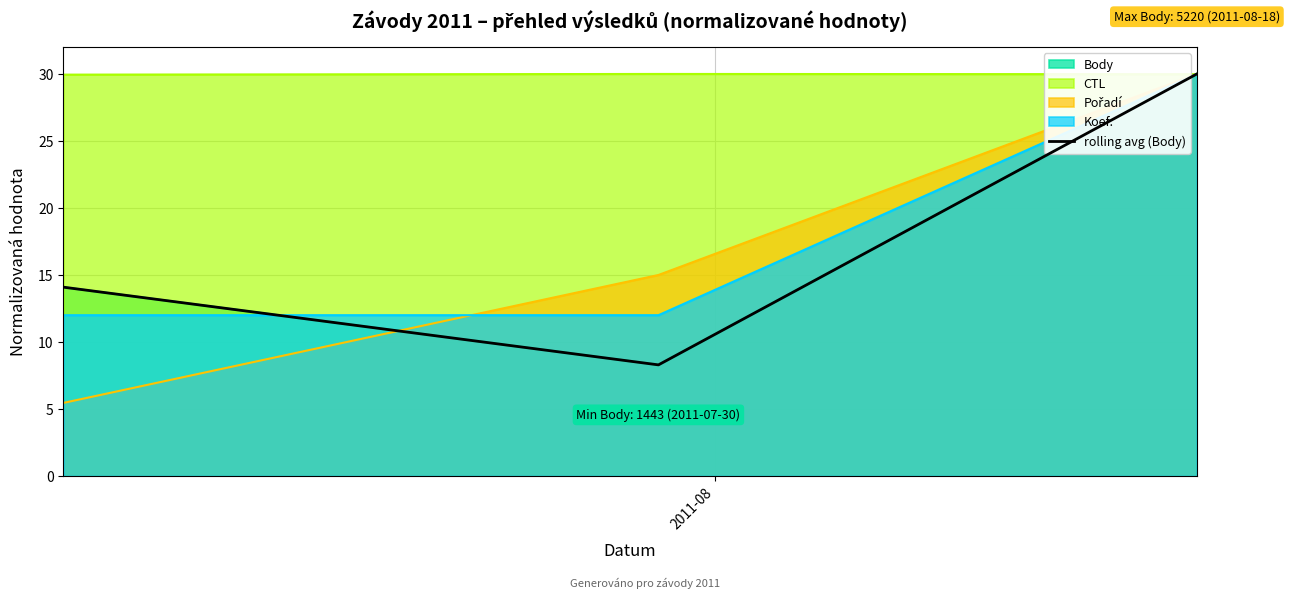

What is the sum of all values?

52.4